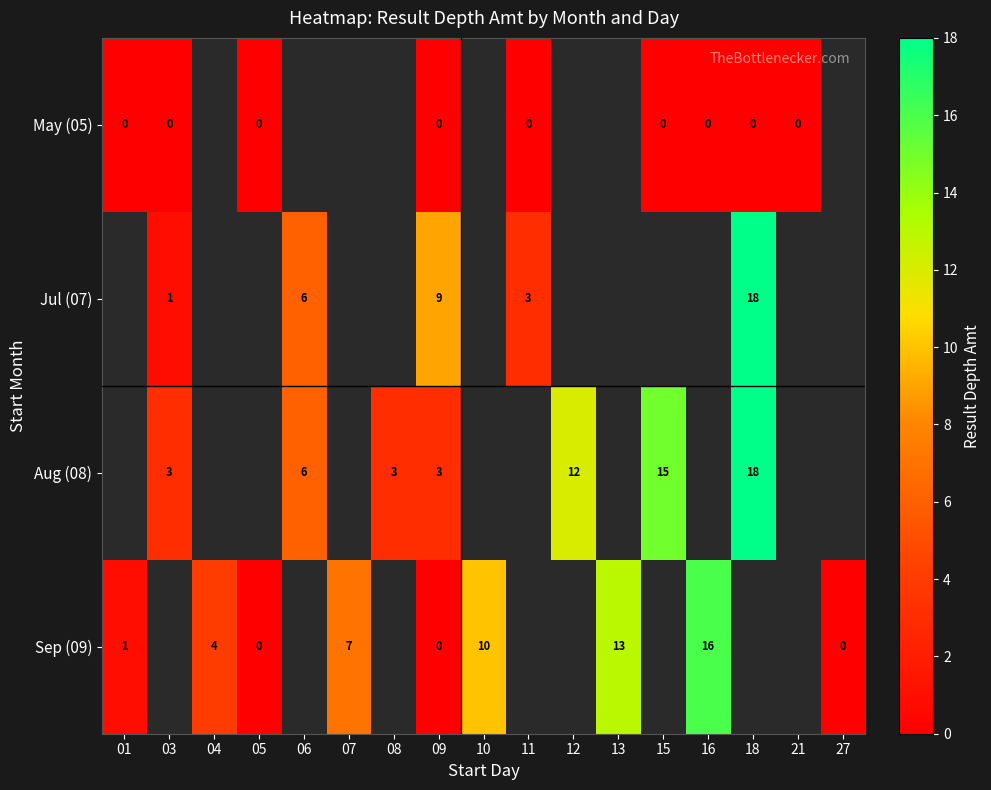

Between 05 and 15, which is larger?

05